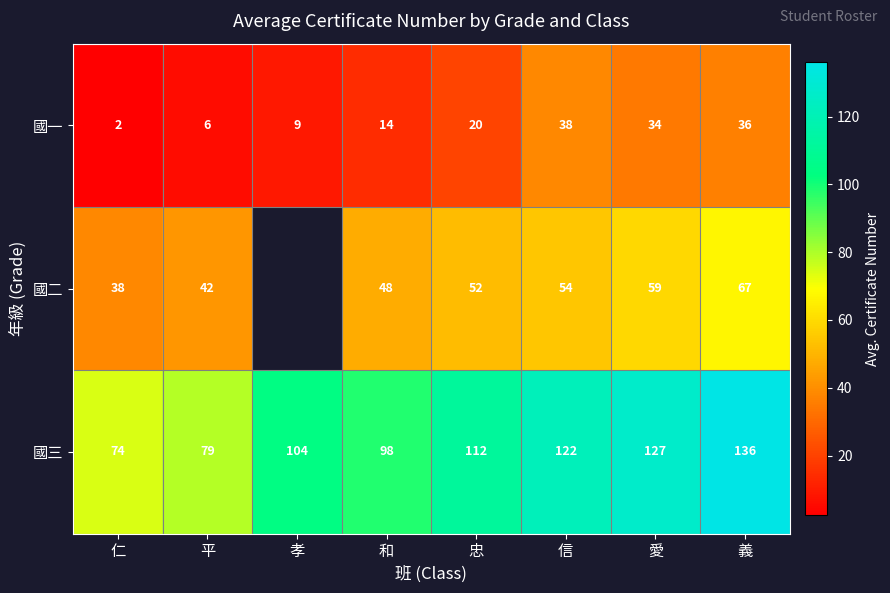

The value of 國三 at 和 is 98.0. True or false?

True